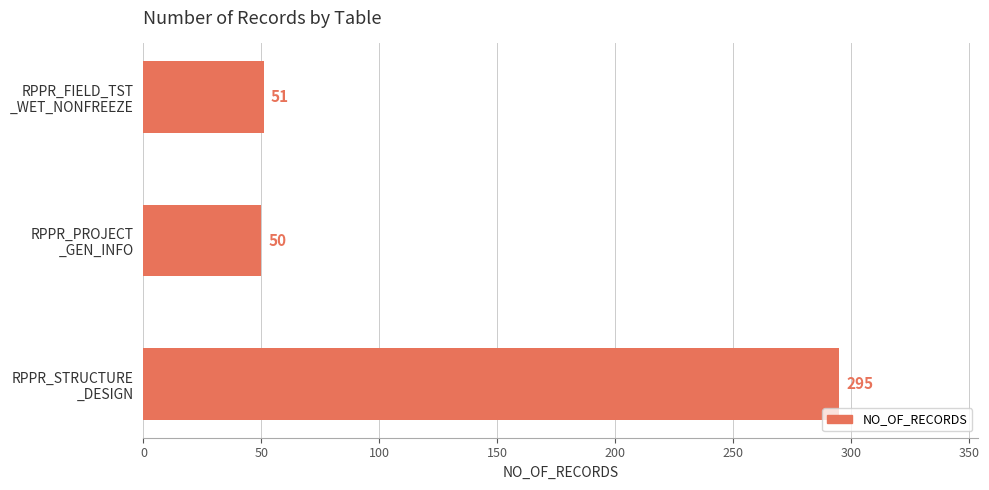

What is the sum of all values?

396